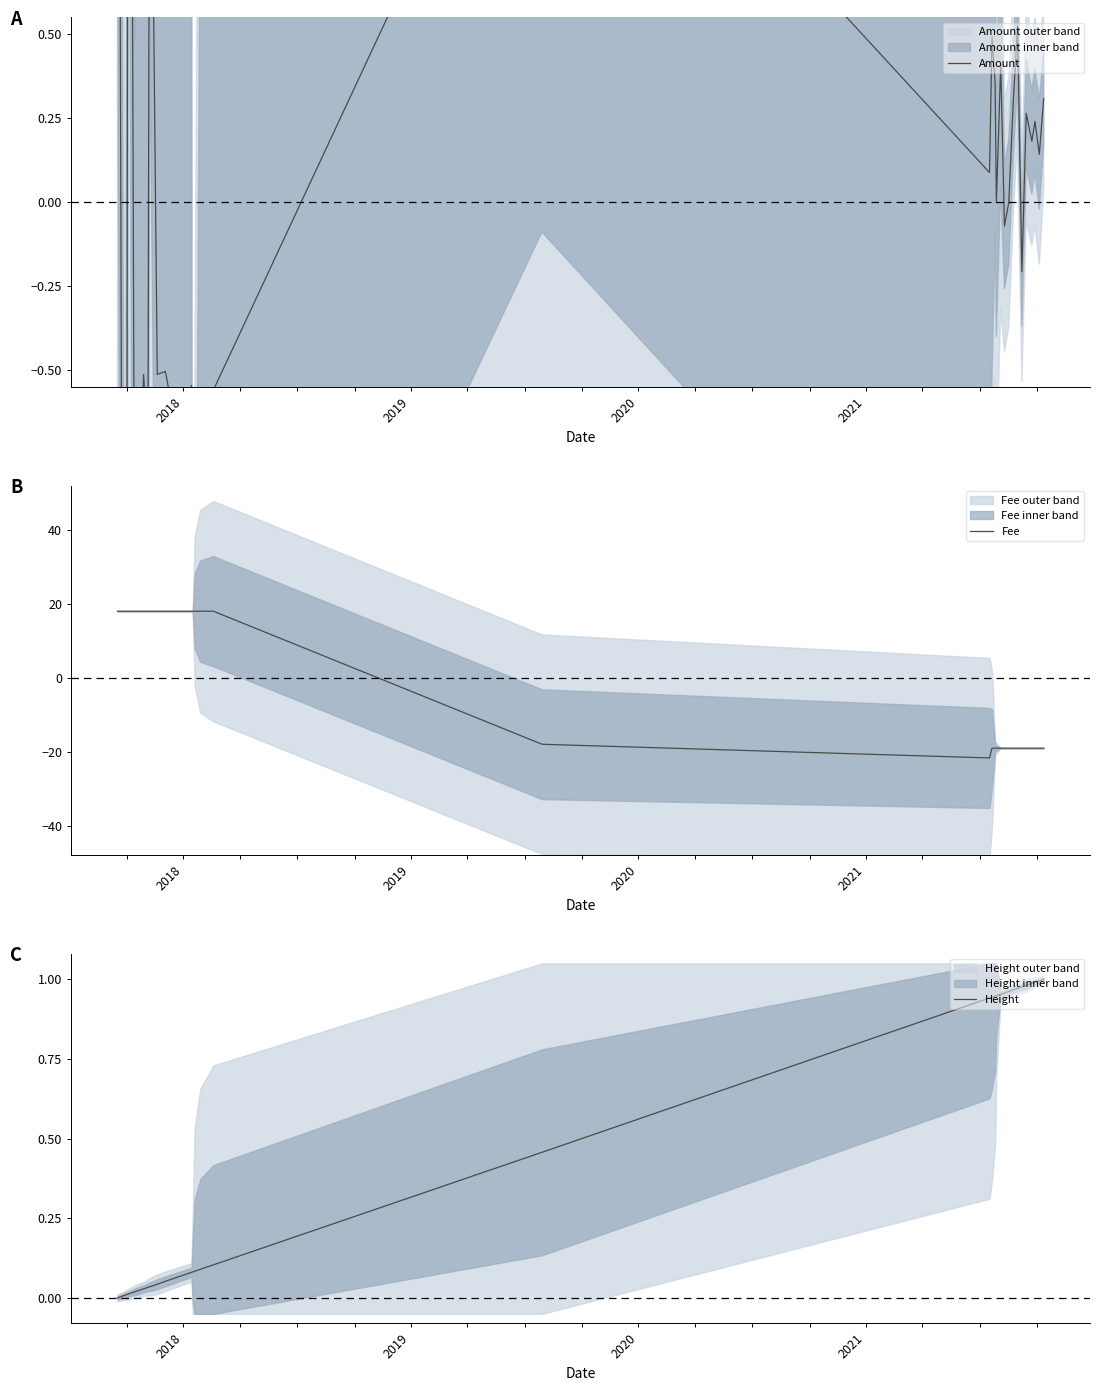

What is the maximum value for Fee?

18.0